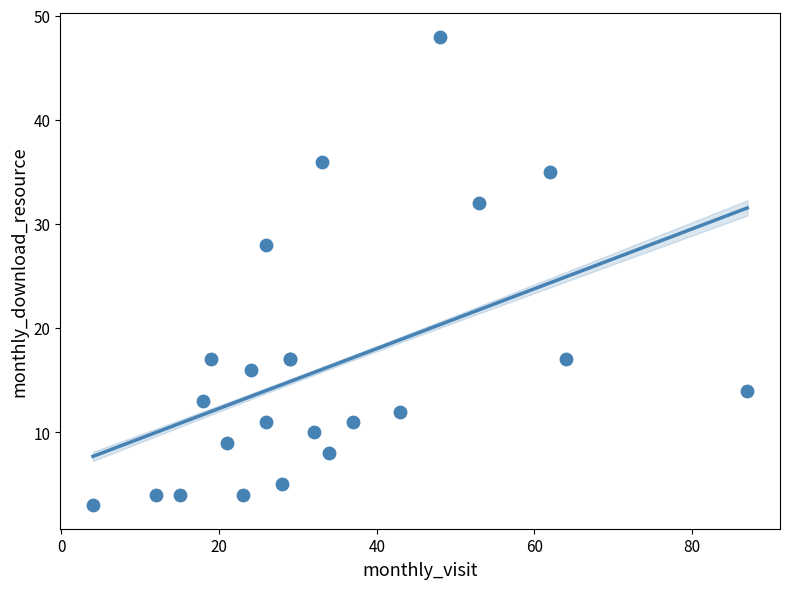

What Y value in the scatter plot is closest to 25?

28